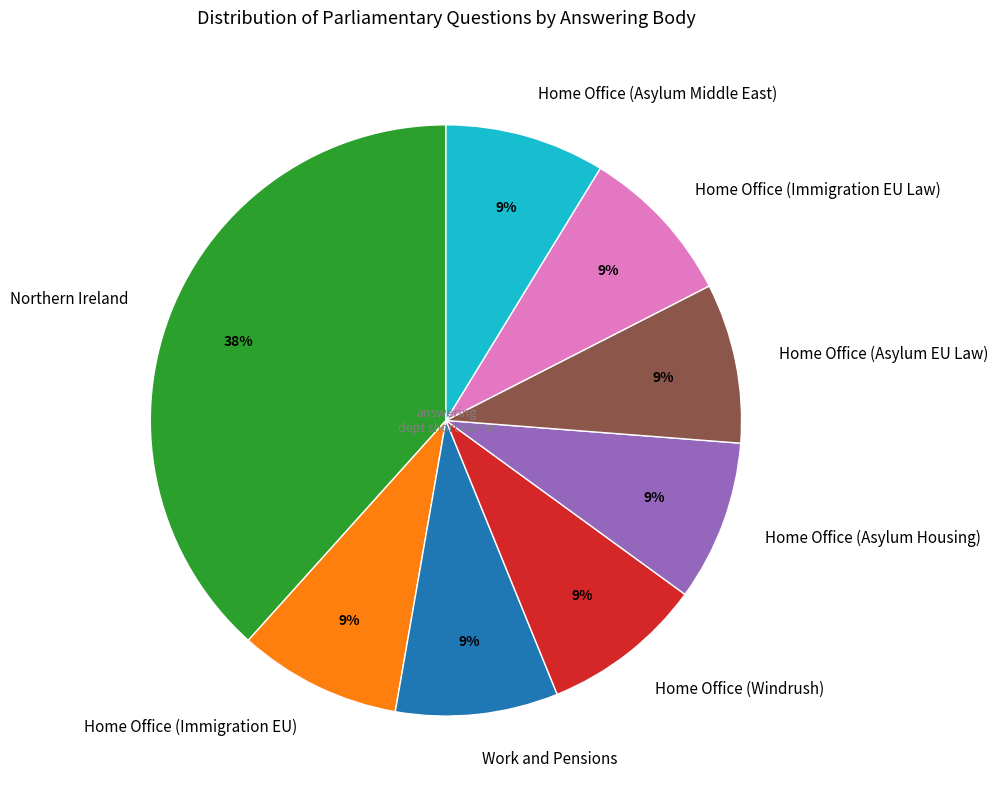

To the nearest percent, what is the average slice percentage?

12%